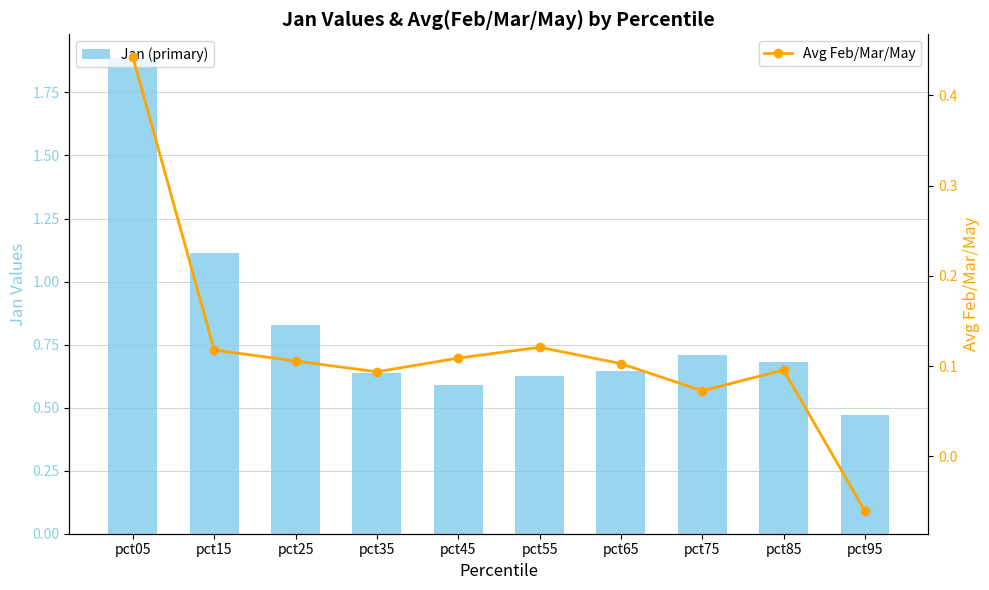

Count the number of categories in the chart.

10